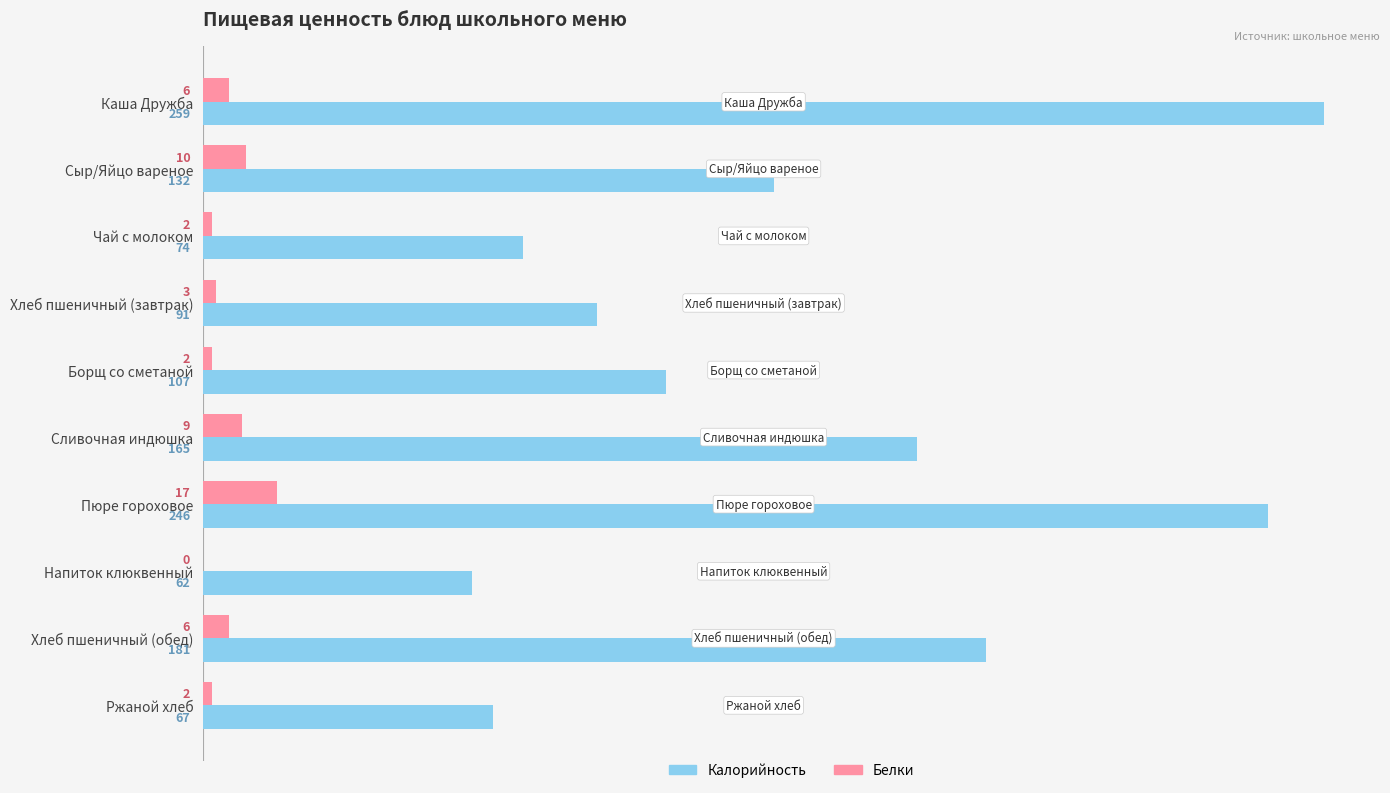

What is the total value across all series at Борщ со сметаной?

109